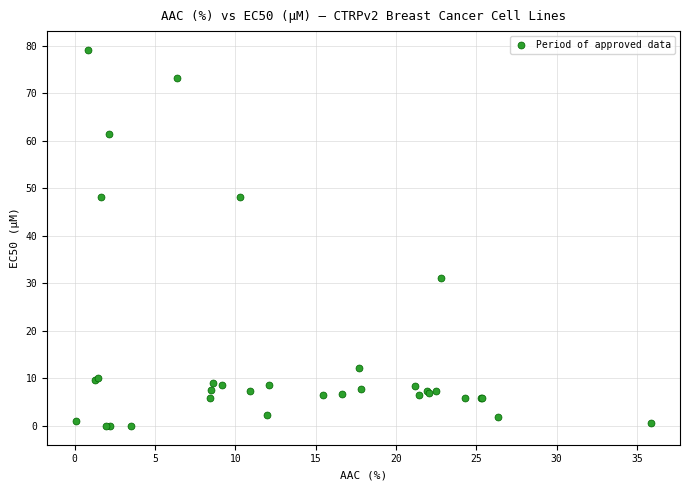

What Y value in the scatter plot is closest to 39?

31.1